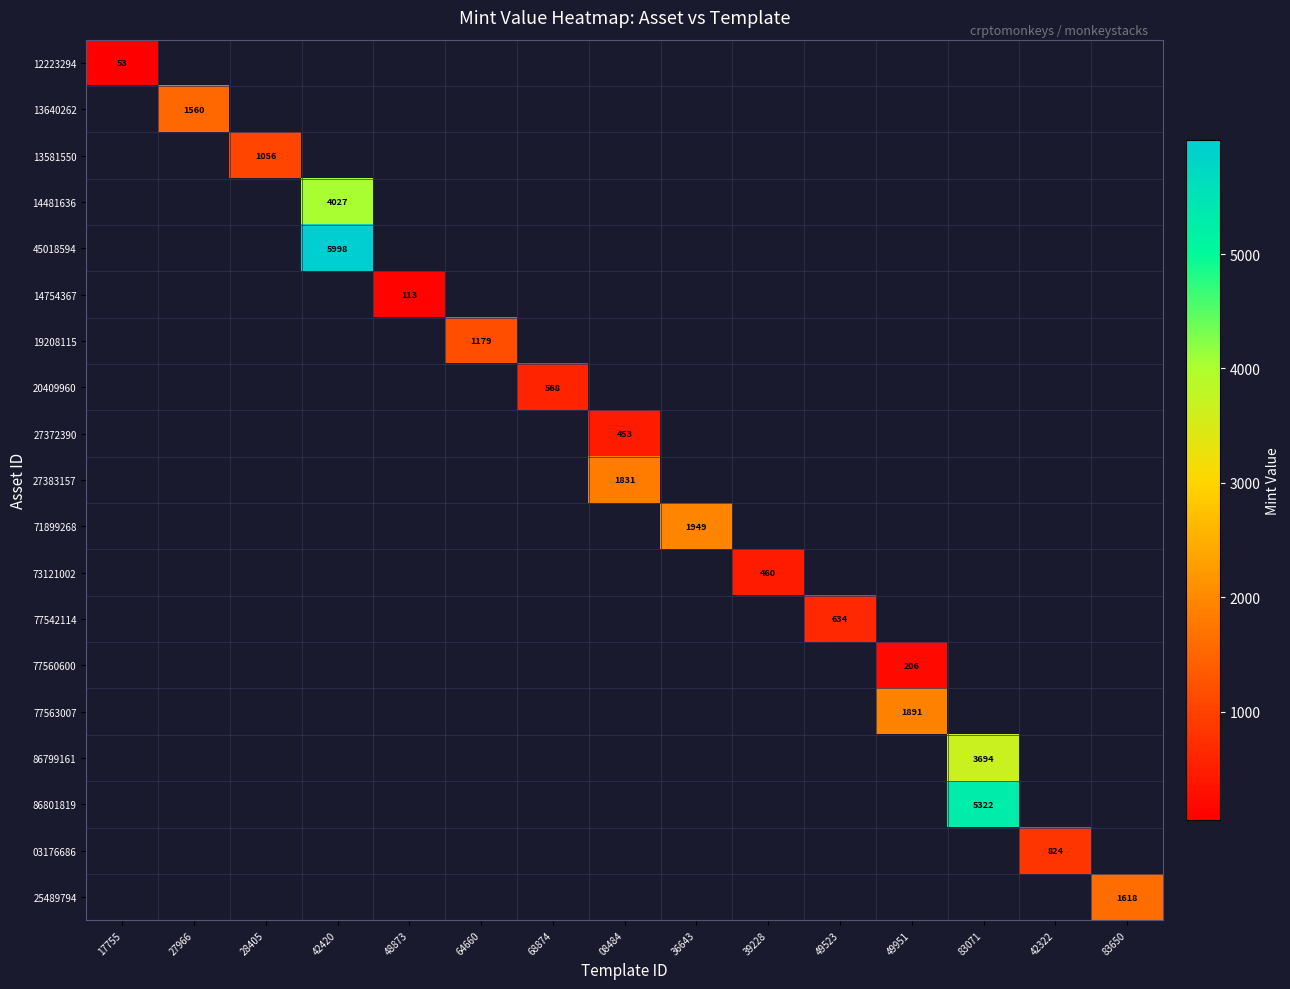

At how many categories does at least one series exceed 150?

13